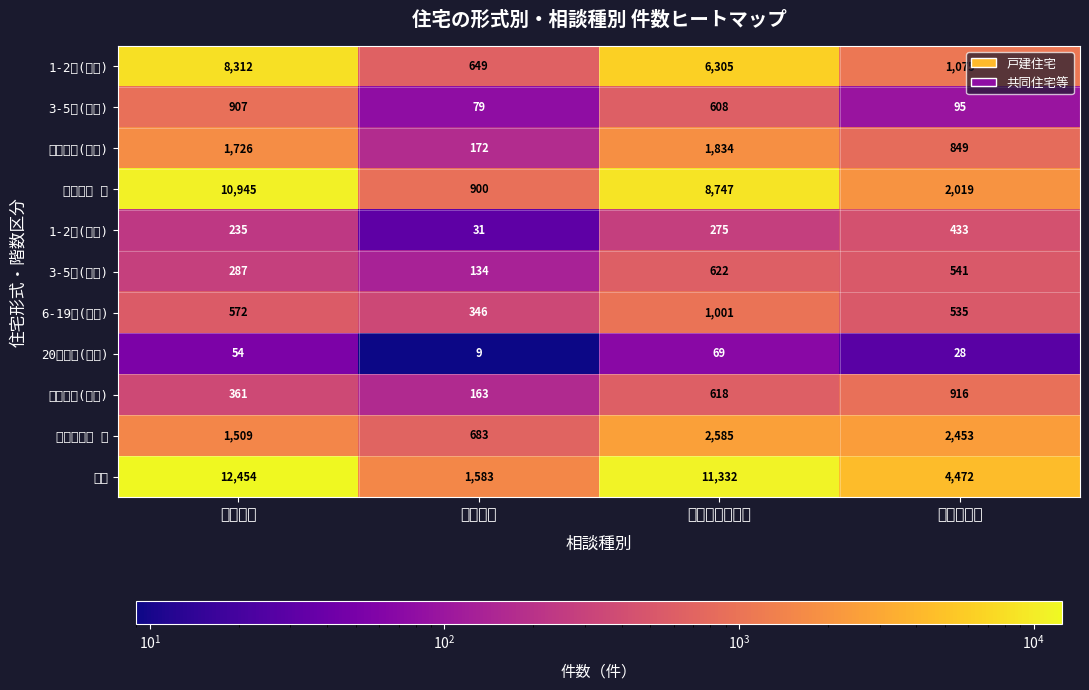

Between 既存相談 and その他相談, which is larger?

その他相談